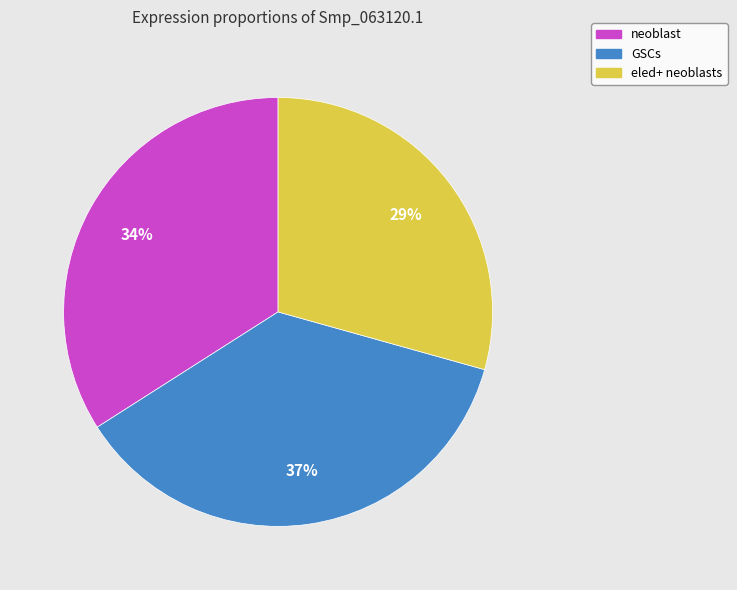

What is the largest slice in the pie chart?

GSCs